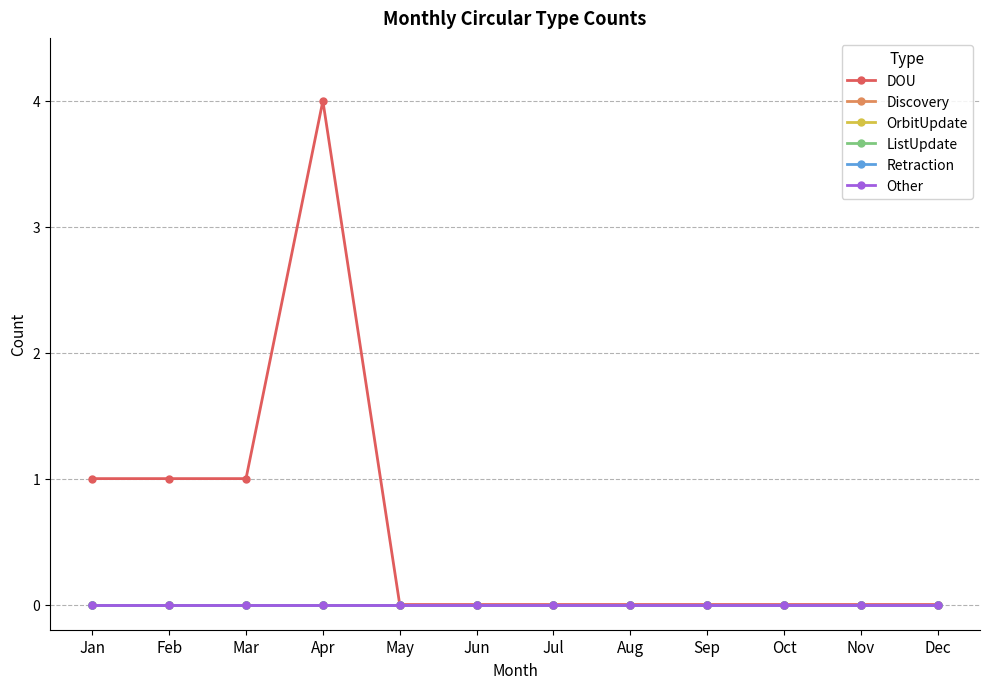

What is the difference between the second highest and minimum values in the DOU series?

1